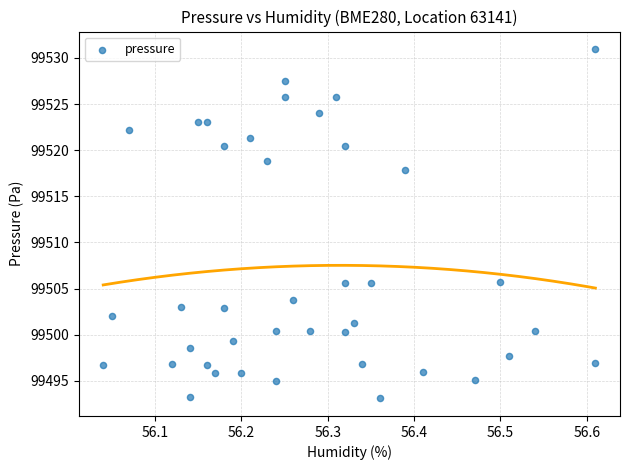

What is the range of Y values (max minus min)?

37.9